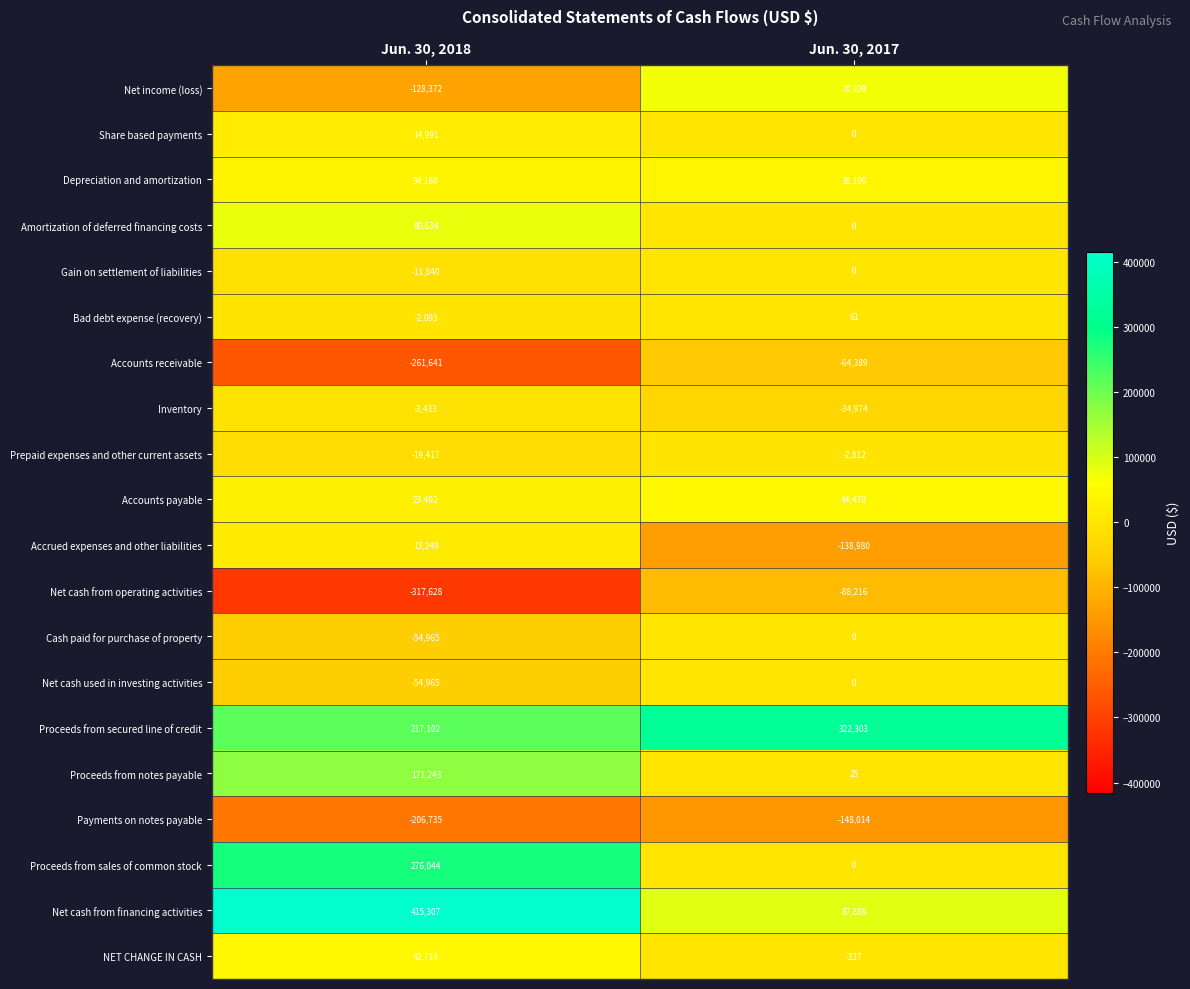

Between Jun. 30, 2018 and Jun. 30, 2017, which series saw the biggest shift?

Net cash from financing activities